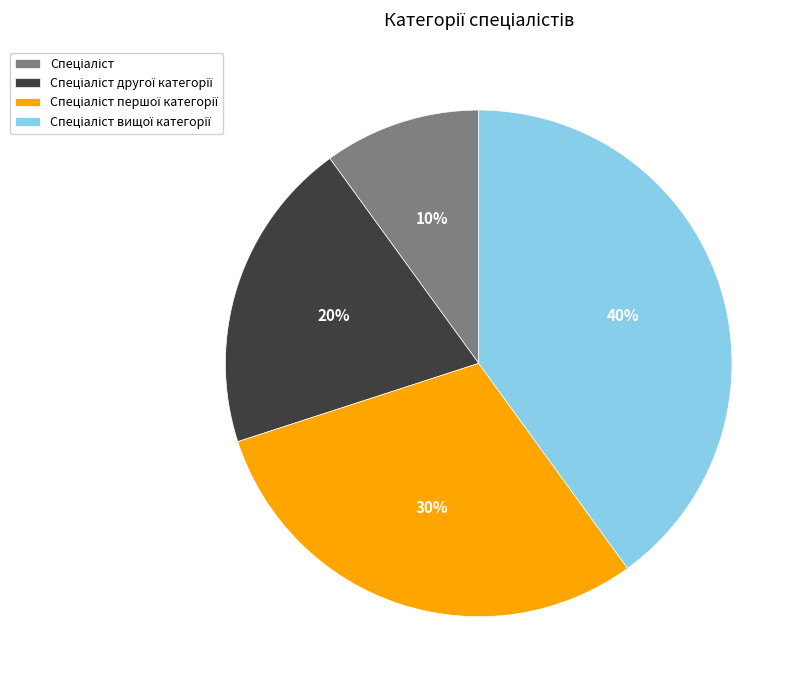

To the nearest percent, what is the average slice percentage?

25%